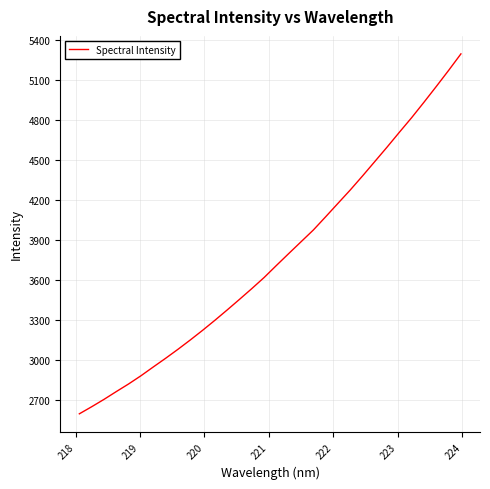

Is this an area chart (filled region under the line)?

No